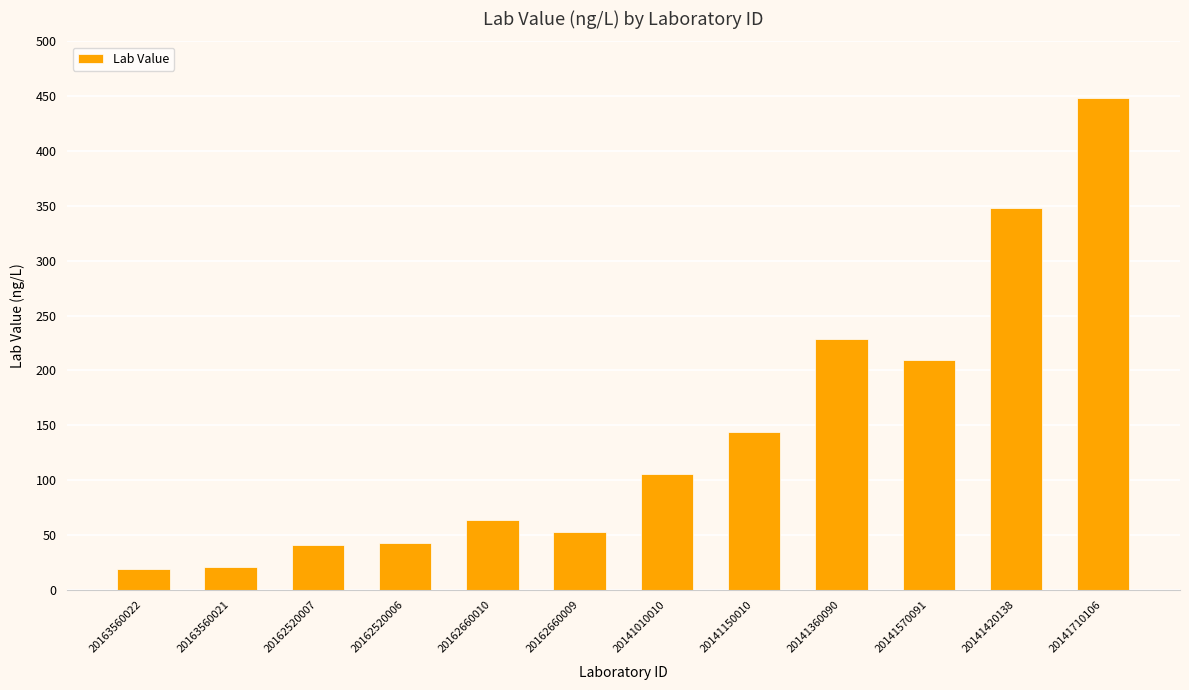

At which category does the chart reach its peak across all series?

20141710106